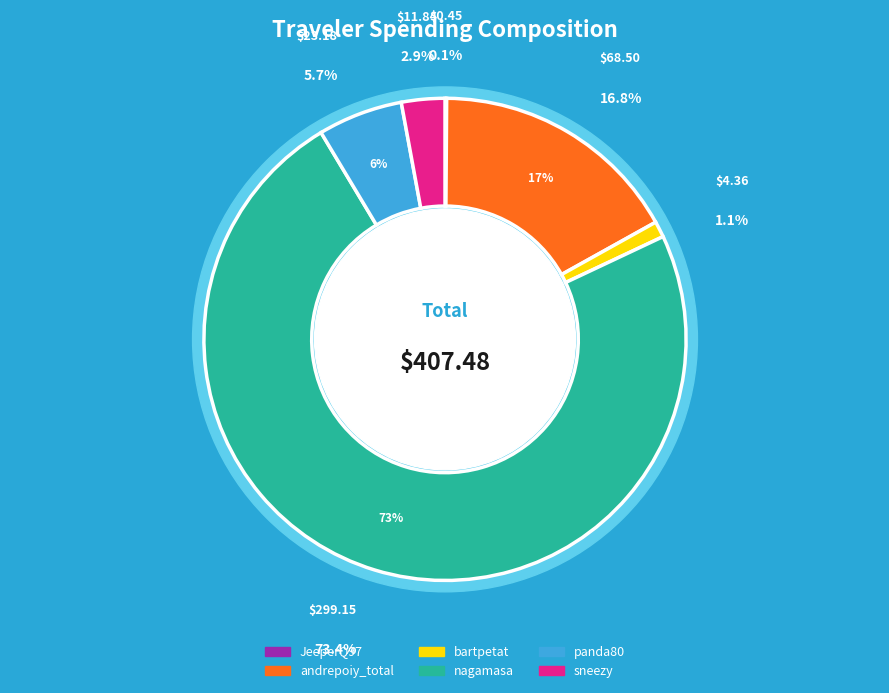

The sneezy slice represents 15% of the pie. True or false?

False